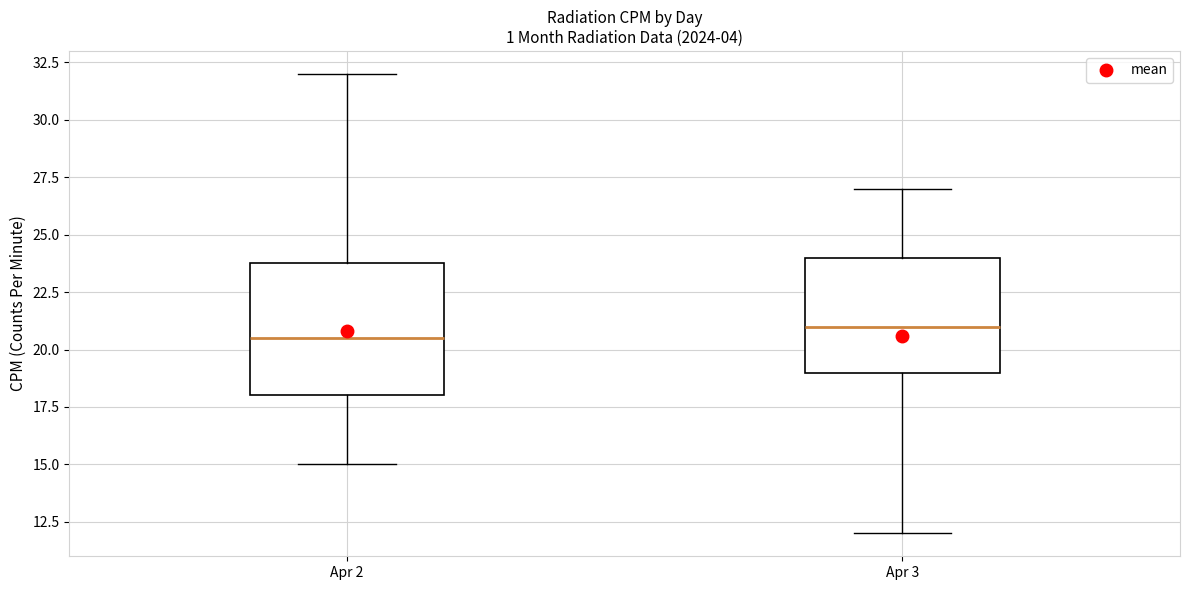

Which box has the highest median line?

Apr 3